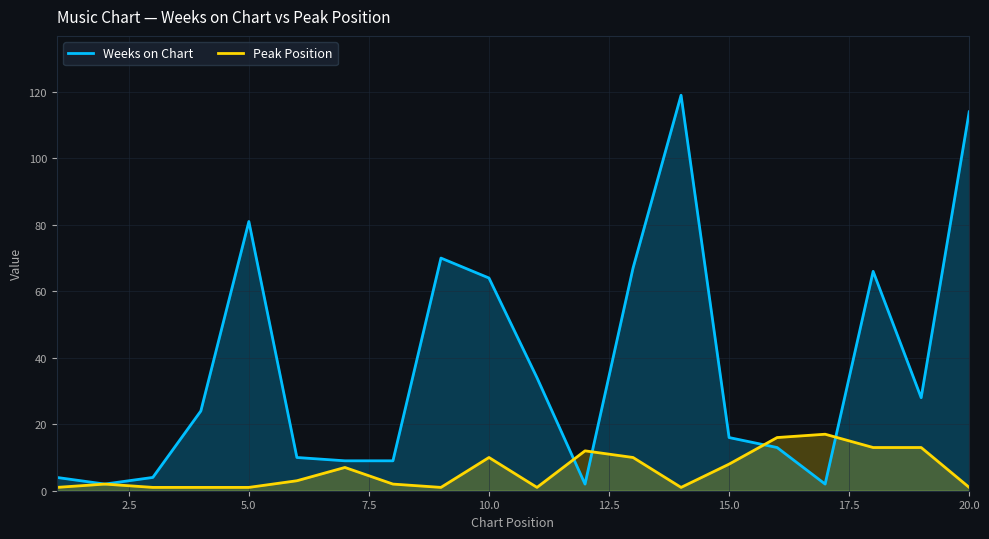

How many lines are shown in the chart?

2